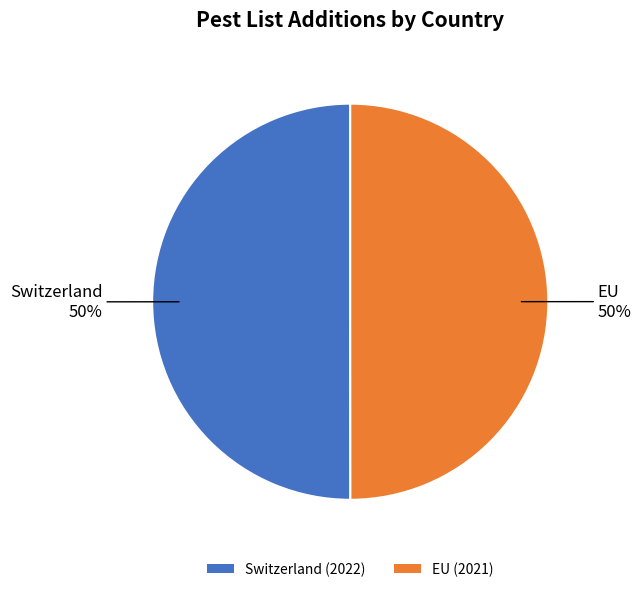

Count the number of slices in the pie.

2